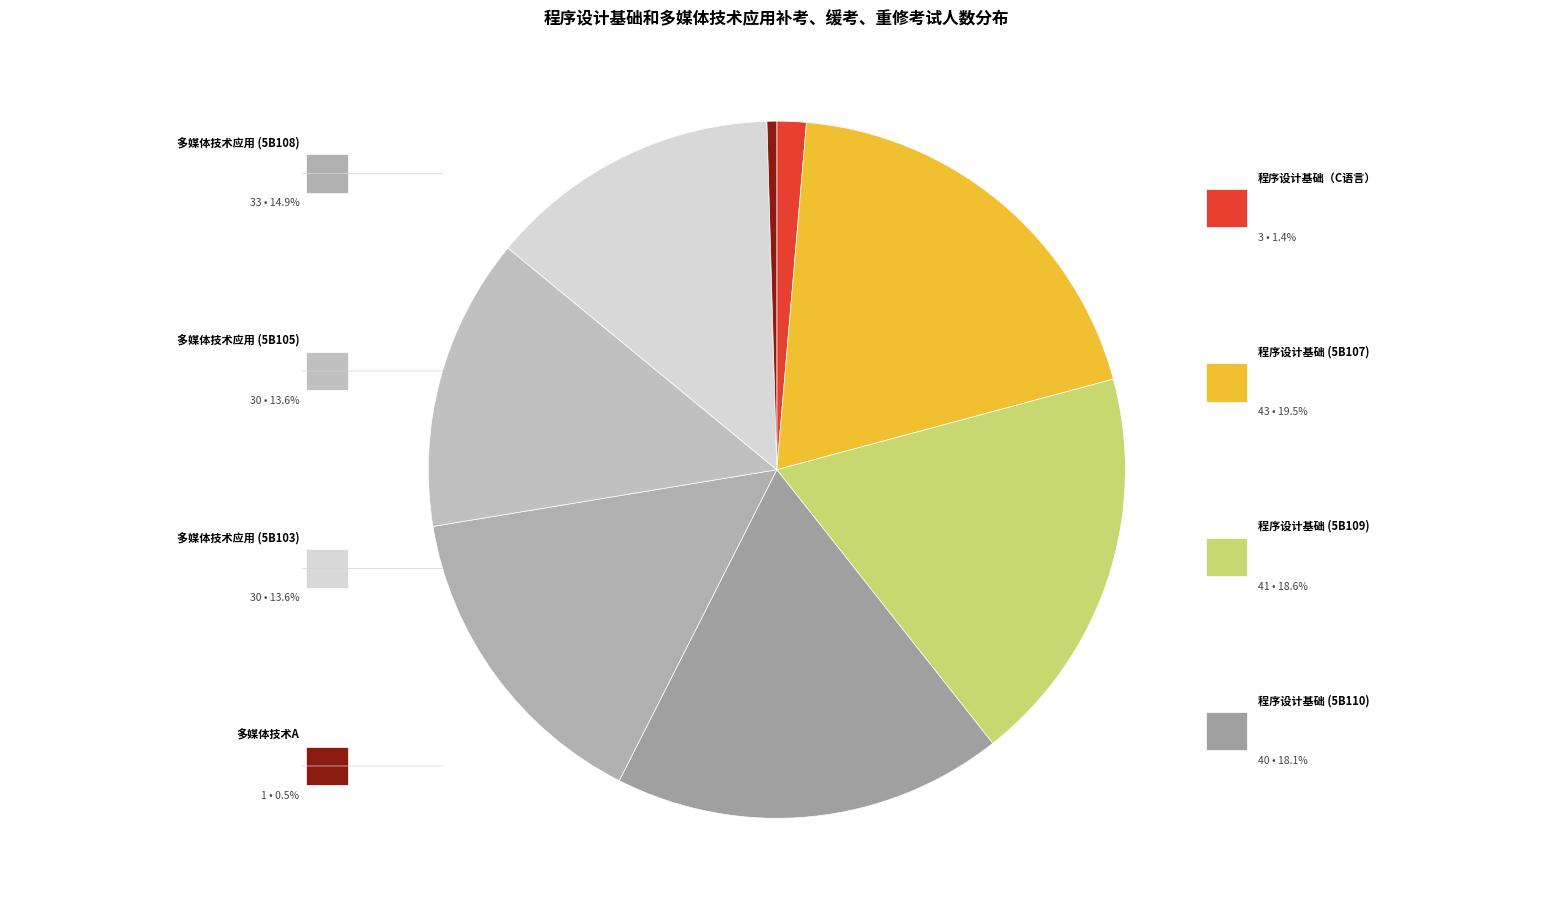

Which category has the smallest portion of the pie?

多媒体技术A